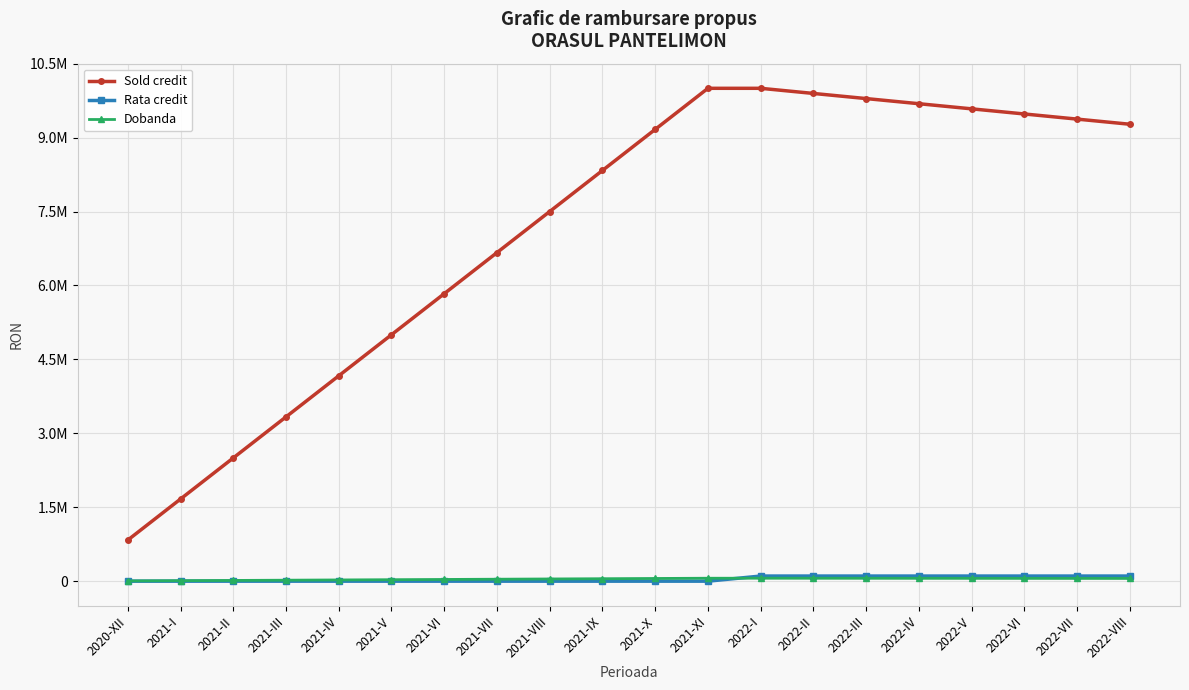

Reading left to right, what are all the values shown in this chart?

Sold credit: 2020-XII=833333.3	2021-I=1666666.7	2021-II=2500000.0	2021-III=3333333.3	2021-IV=4166666.7	2021-V=5000000.0	2021-VI=5833333.3	2021-VII=6666666.7	2021-VIII=7500000.0	2021-IX=8333333.3	2021-X=9166666.7	2021-XI=10000000.0	2022-I=10000000.0	2022-II=9895833.3	2022-III=9791666.7	2022-IV=9687500.0	2022-V=9583333.3	2022-VI=9479166.7	2022-VII=9375000.0	2022-VIII=9270833.3
Rata credit: 2020-XII=0.0	2021-I=0.0	2021-II=0.0	2021-III=0.0	2021-IV=0.0	2021-V=0.0	2021-VI=0.0	2021-VII=0.0	2021-VIII=0.0	2021-IX=0.0	2021-X=0.0	2021-XI=0.0	2022-I=104166.7	2022-II=104166.7	2022-III=104166.7	2022-IV=104166.7	2022-V=104166.7	2022-VI=104166.7	2022-VII=104166.7	2022-VIII=104166.7
Dobanda: 2020-XII=4986.1	2021-I=9972.2	2021-II=14958.3	2021-III=19944.4	2021-IV=24930.6	2021-V=29916.7	2021-VI=34902.8	2021-VII=39888.9	2021-VIII=44875.0	2021-IX=49861.1	2021-X=54847.2	2021-XI=59833.3	2022-I=59833.3	2022-II=59210.1	2022-III=58586.8	2022-IV=57963.5	2022-V=57340.3	2022-VI=56717.0	2022-VII=56093.8	2022-VIII=55470.5